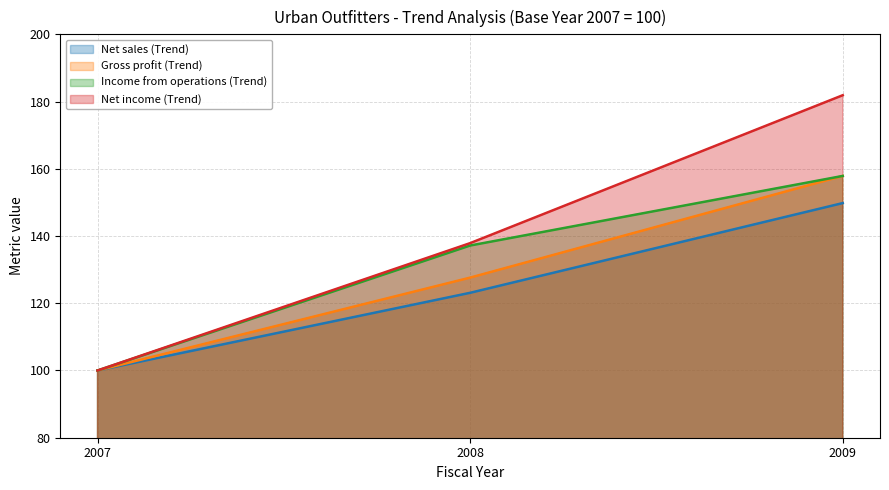

What is the difference between the maximum and minimum values in the Net income (Trend) series?

81.9